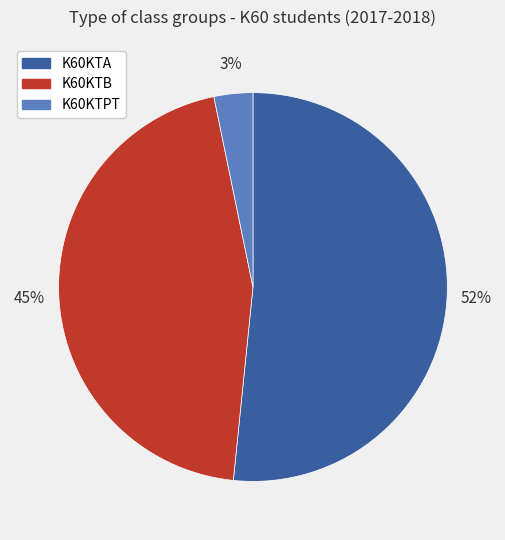

Does any single category account for the majority?

Yes